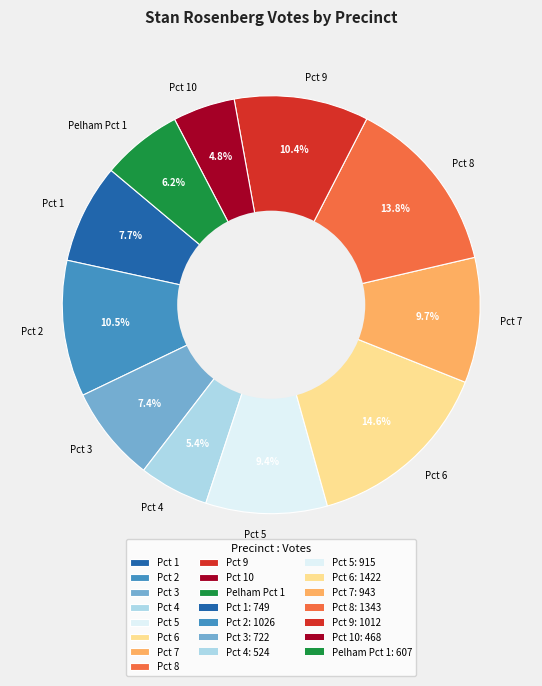

To the nearest percent, what is the difference between the Pct 3 and Pct 7 slice percentages?

2%